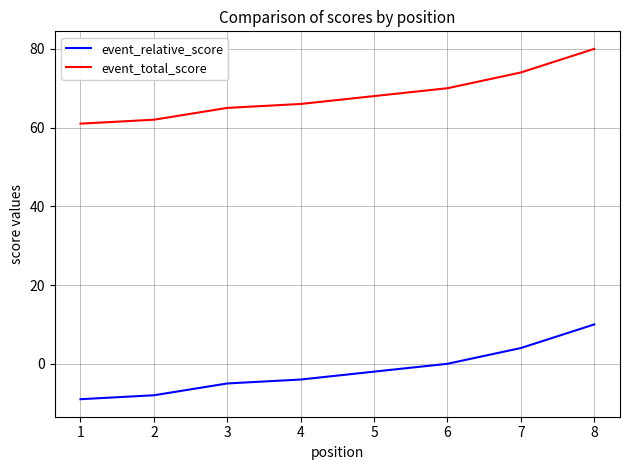

List the series in order of their peak value, highest first.

event_total_score, event_relative_score